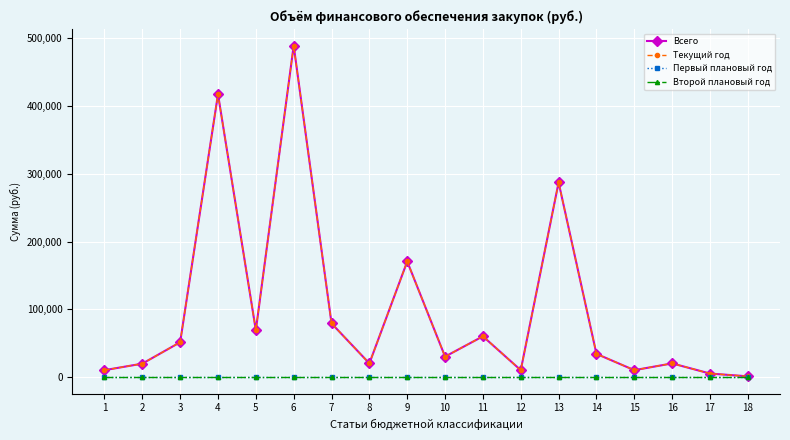

How many data points in Всего are less than 34078?

9